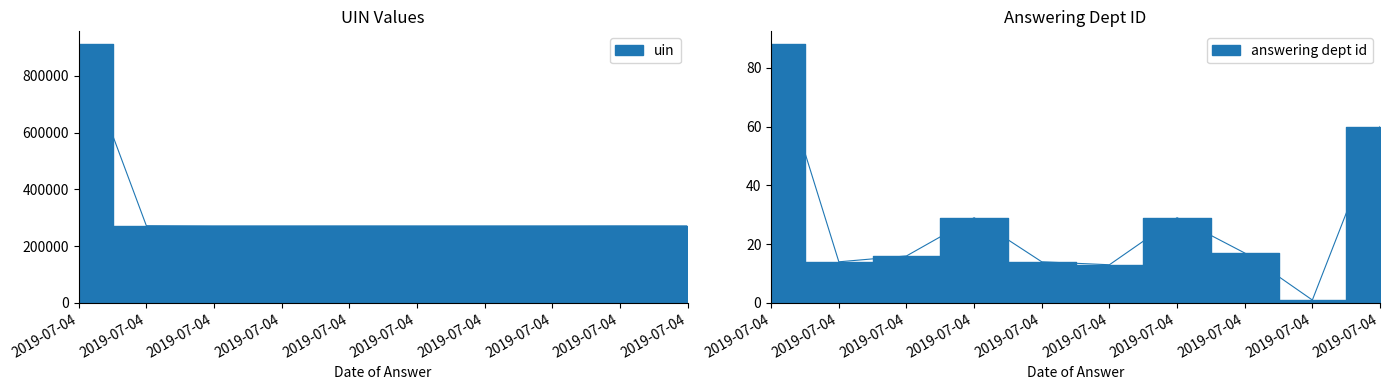

Which has a higher value, 2019-07-04 or 2019-07-04?

2019-07-04